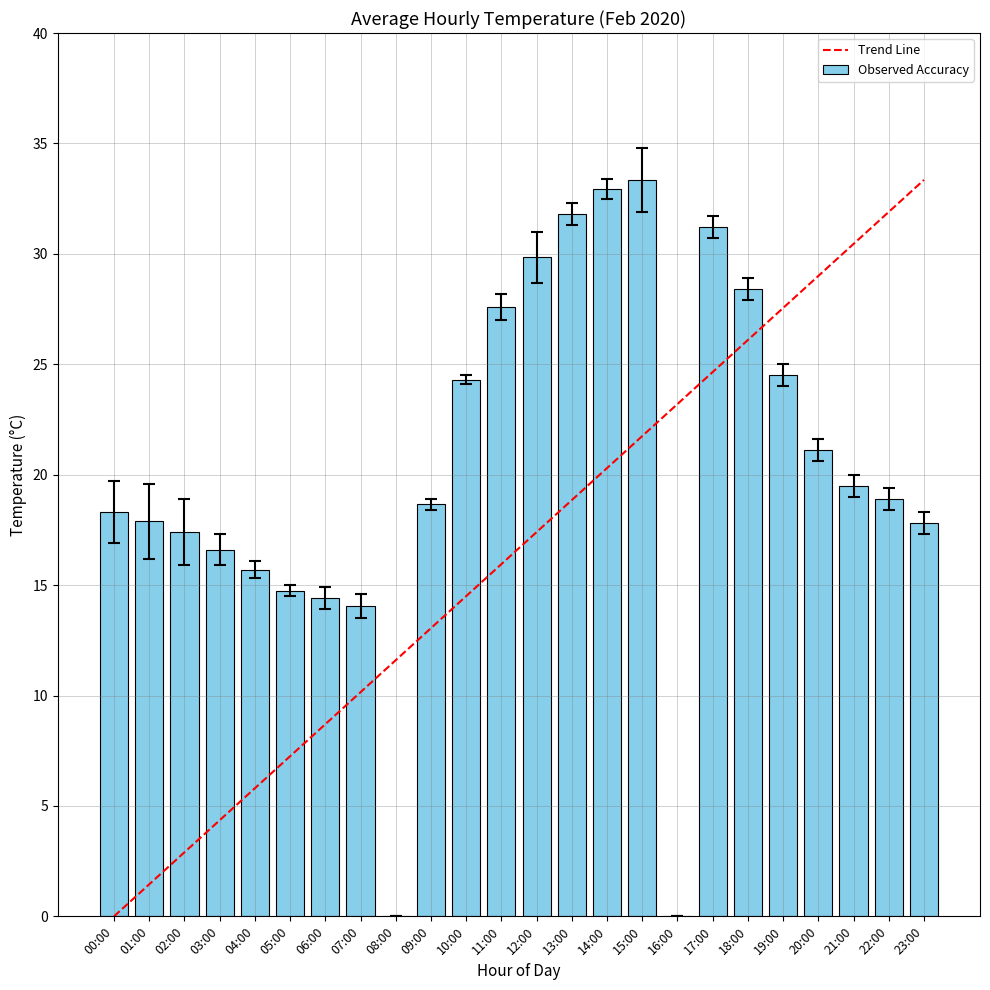

Between 07:00 and 11:00, which series saw the biggest shift?

Observed Accuracy